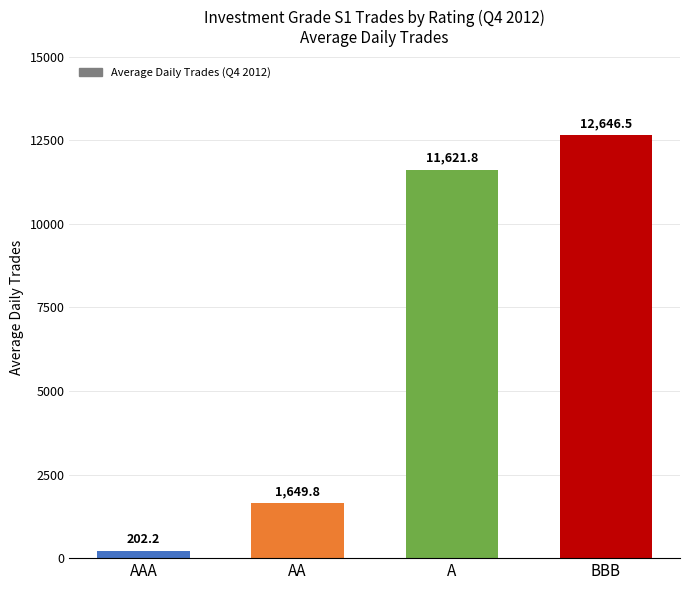

What is the ratio of the value at A to the value at AA?

7.0